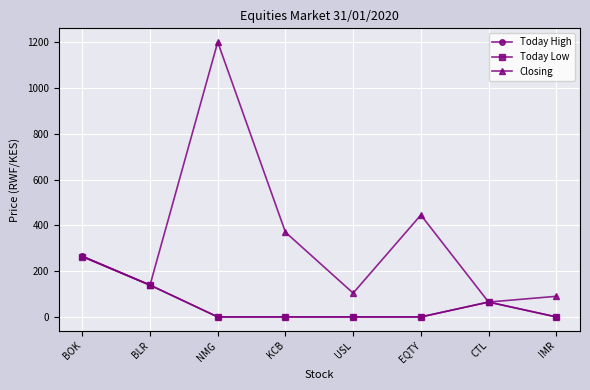

What is the difference between the maximum and second lowest values in the Closing series?

1110